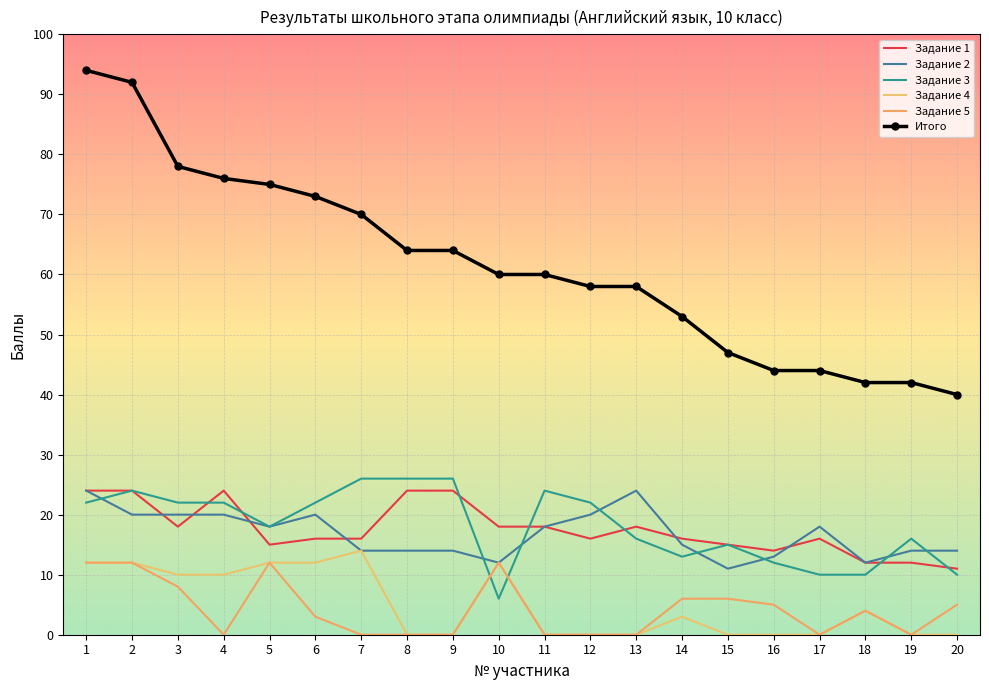

The value of Задание 3 at 7 is 26. True or false?

True